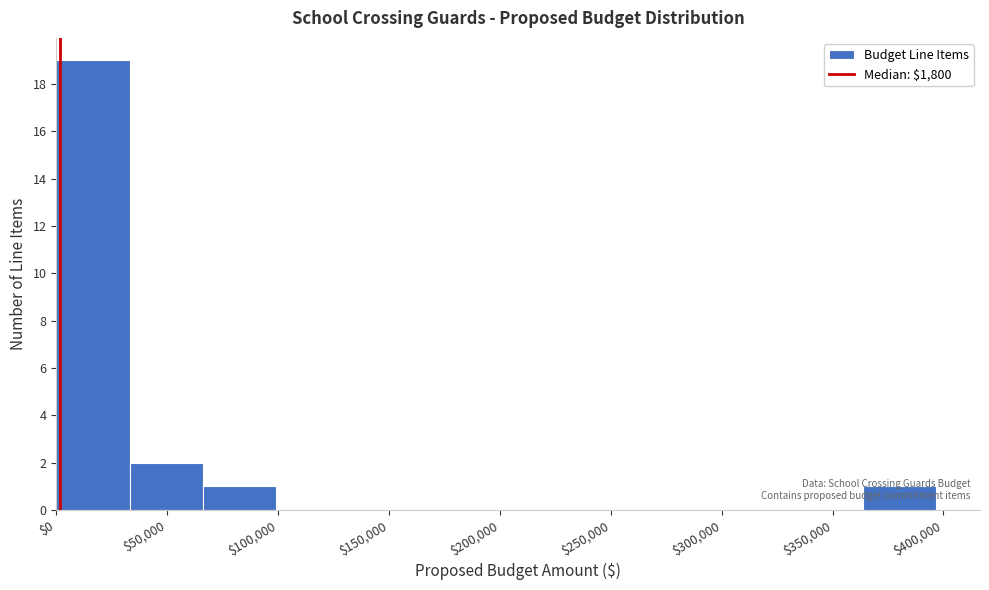

Which range on the x-axis has the tallest bar?

0 to 35000